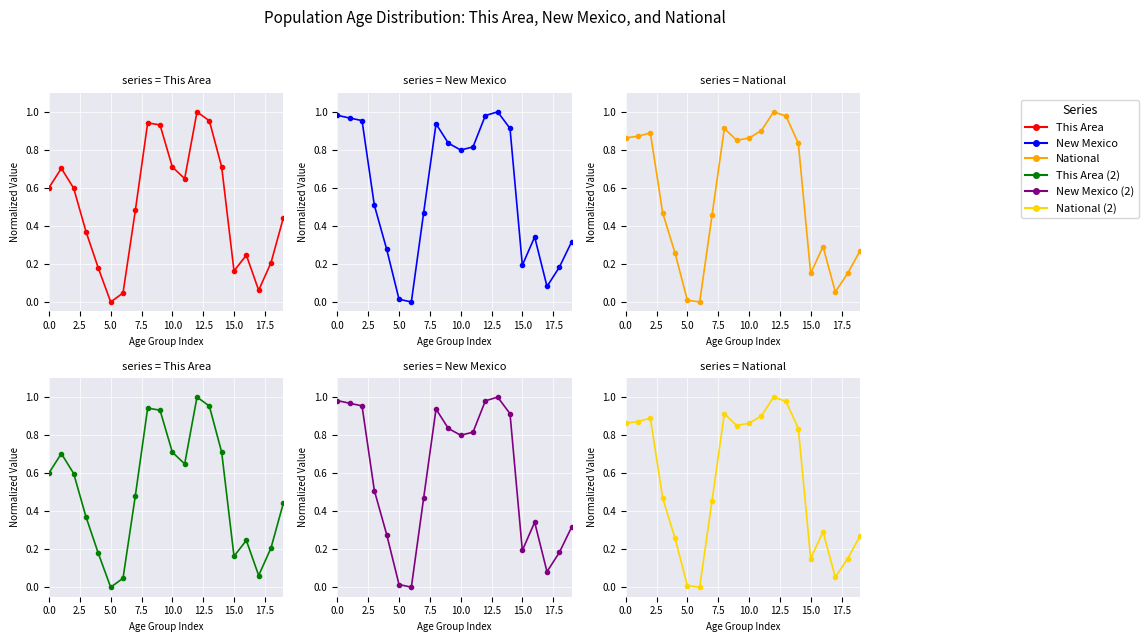

Between 7.5 and 13, which is larger?

13